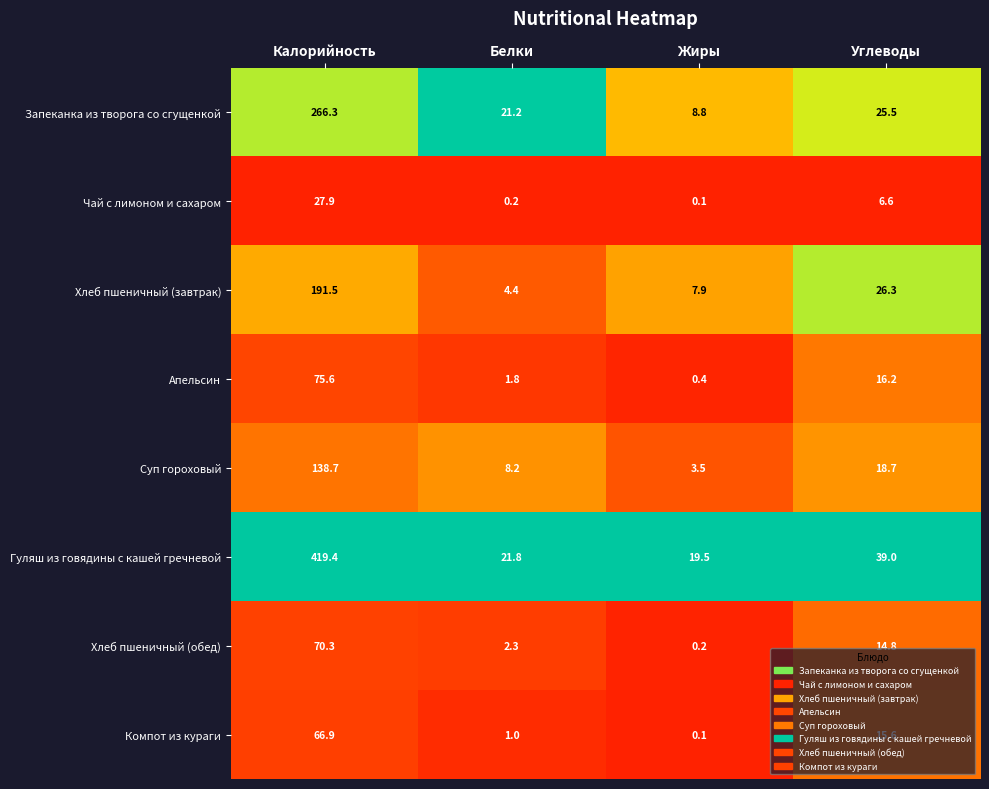

Is it true that Запеканка из творога со сгущенкой equals 266.3 at Калорийность?

True